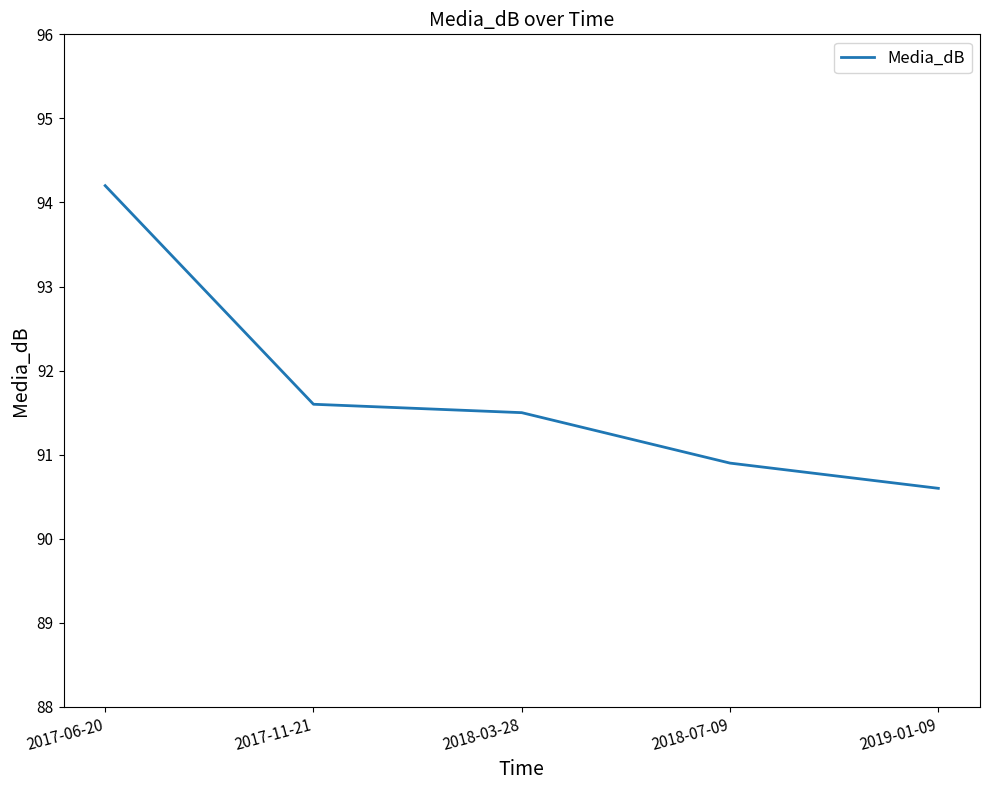

What is the smallest value displayed?

90.6